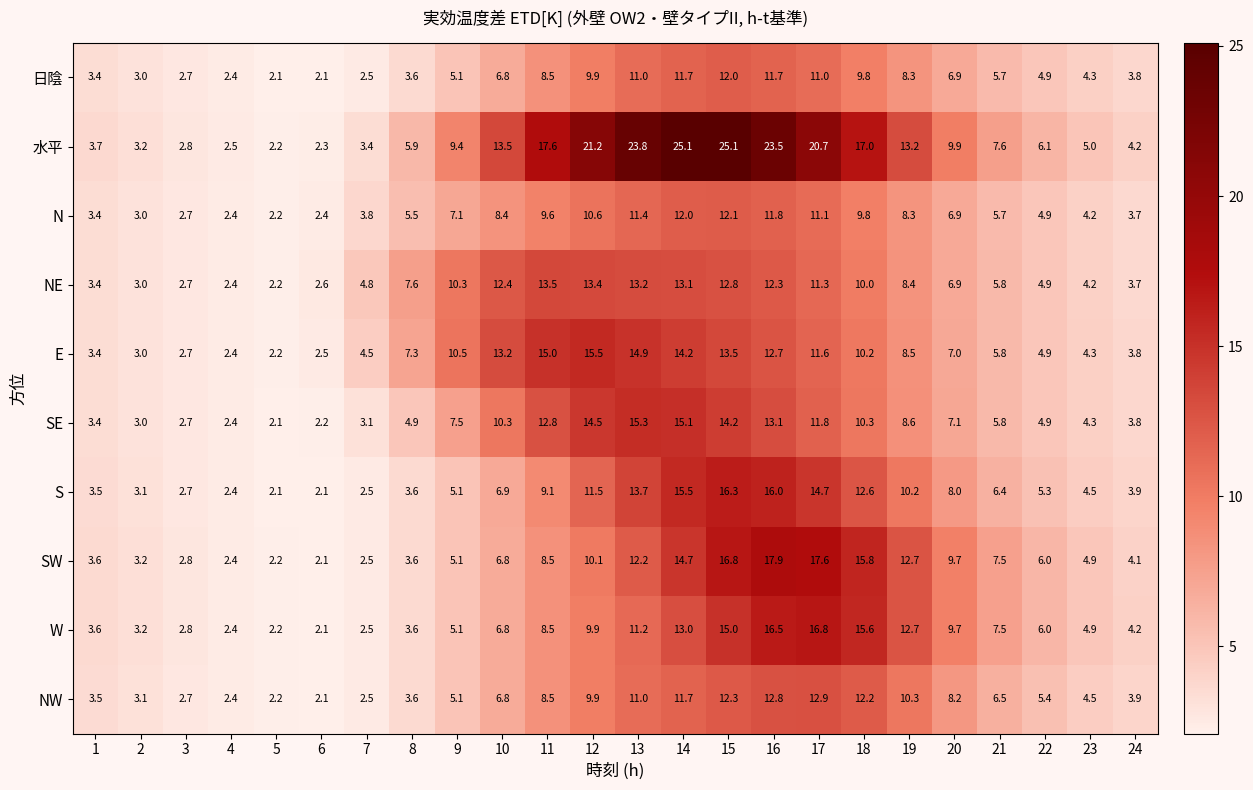

What is the approximate value of SE at 9?

7.5